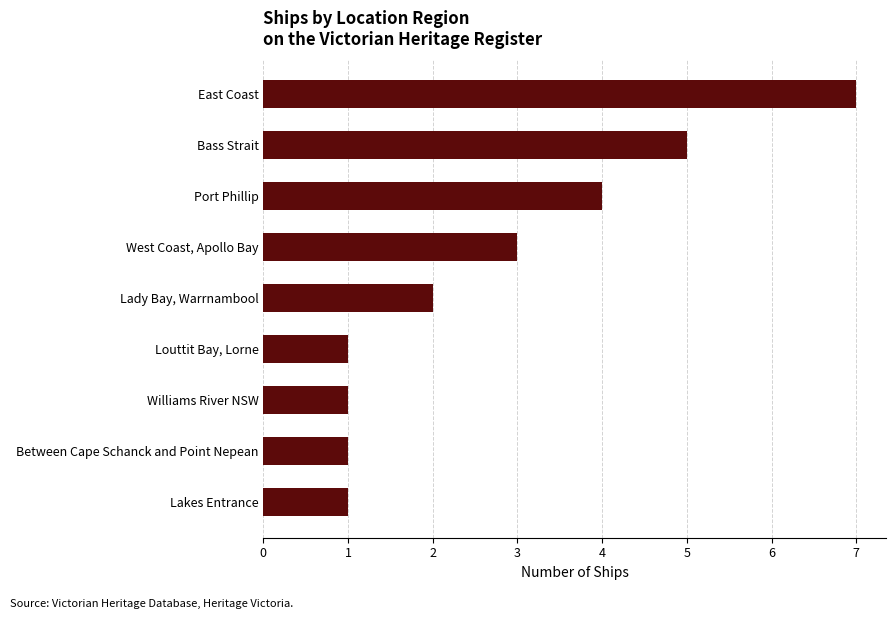

How many bars are there in total?

9